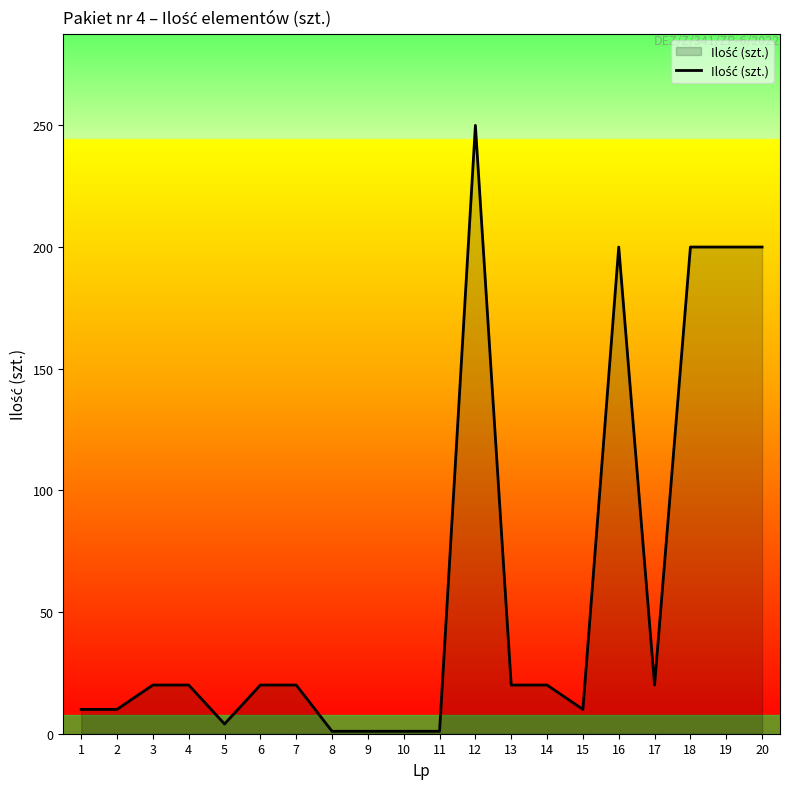

What is the greatest value displayed?

250